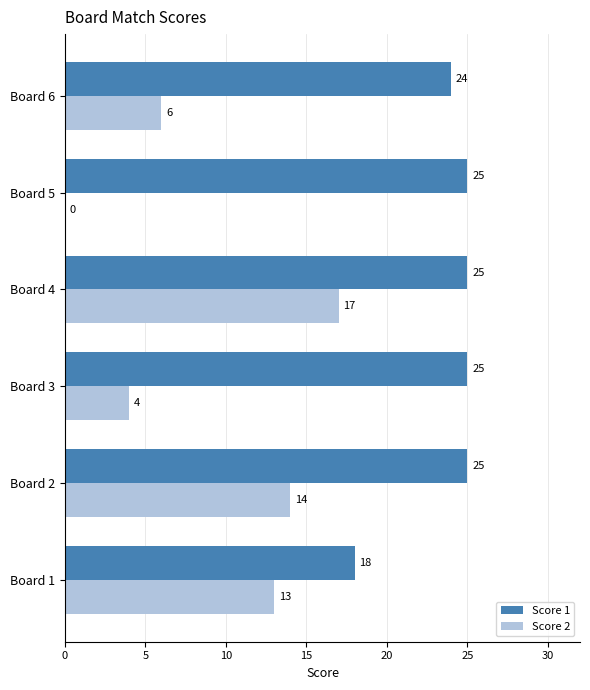

Which series has the largest total across all categories?

Score 1